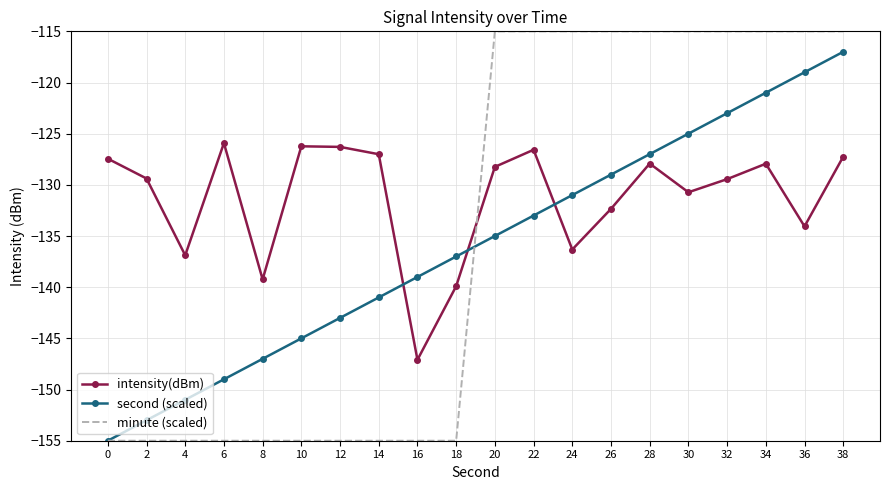

Rank the series by their maximum value, from lowest to highest.

intensity(dBm), second (scaled), minute (scaled)